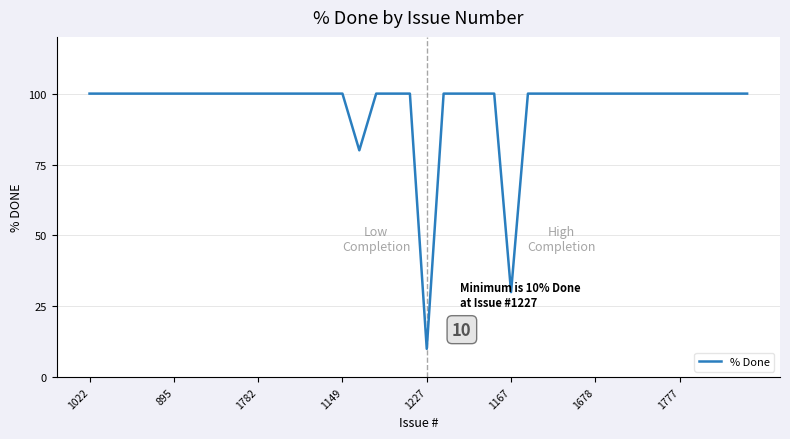

What is the difference between the maximum and minimum values?

90